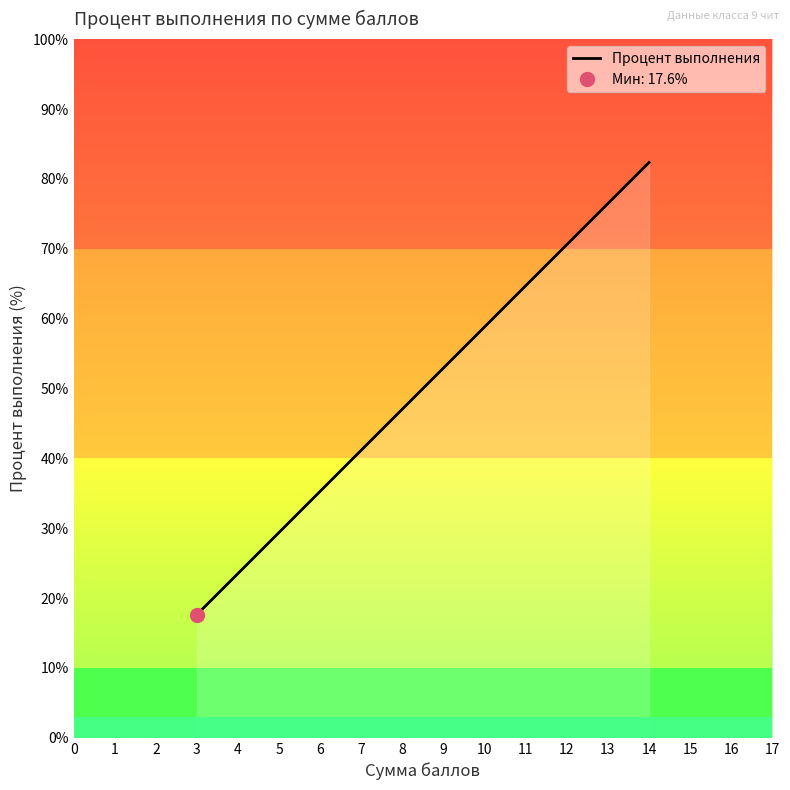

What is the sum of the values at 13 and 9?

129.4